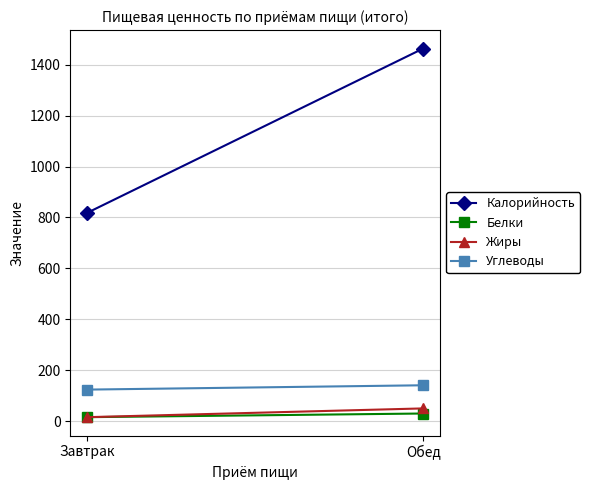

At how many categories does at least one series exceed 246?

2